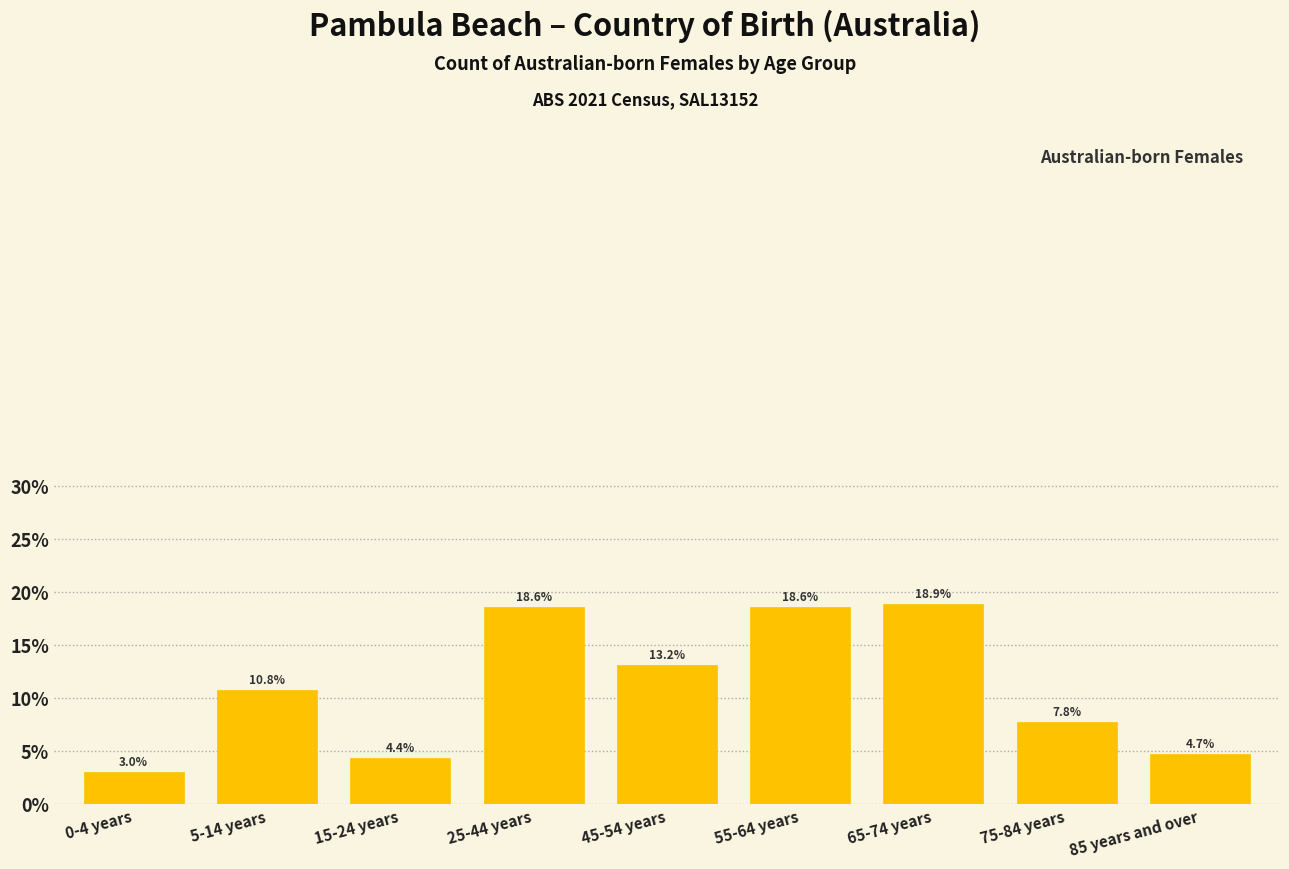

Reading right to left, transcribe all the data shown in this chart.

85 years and over=4.7	75-84 years=7.8	65-74 years=18.9	55-64 years=18.6	45-54 years=13.2	25-44 years=18.6	15-24 years=4.4	5-14 years=10.8	0-4 years=3.0